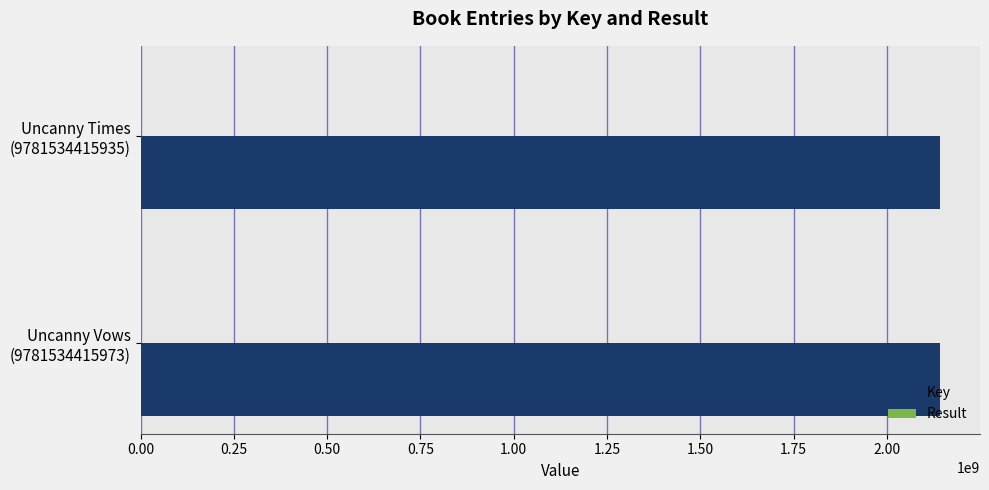

Which series has the largest total across all categories?

Key